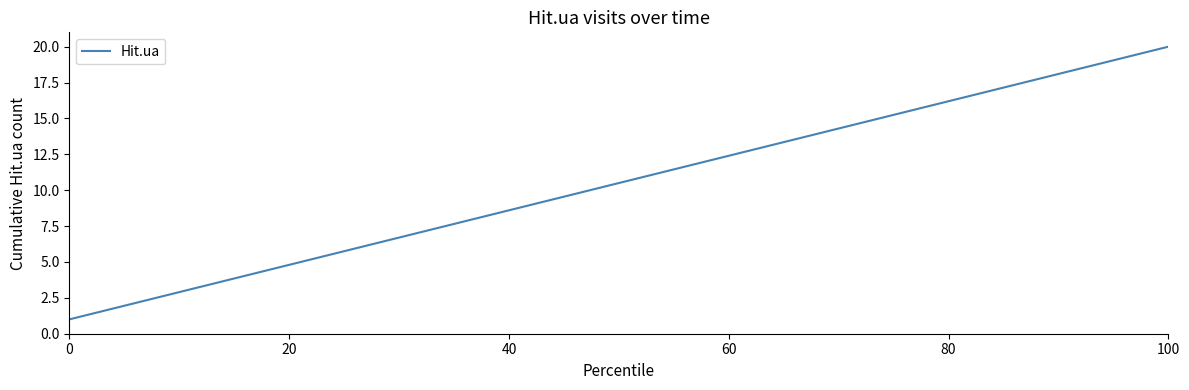

What is the greatest value displayed?

20